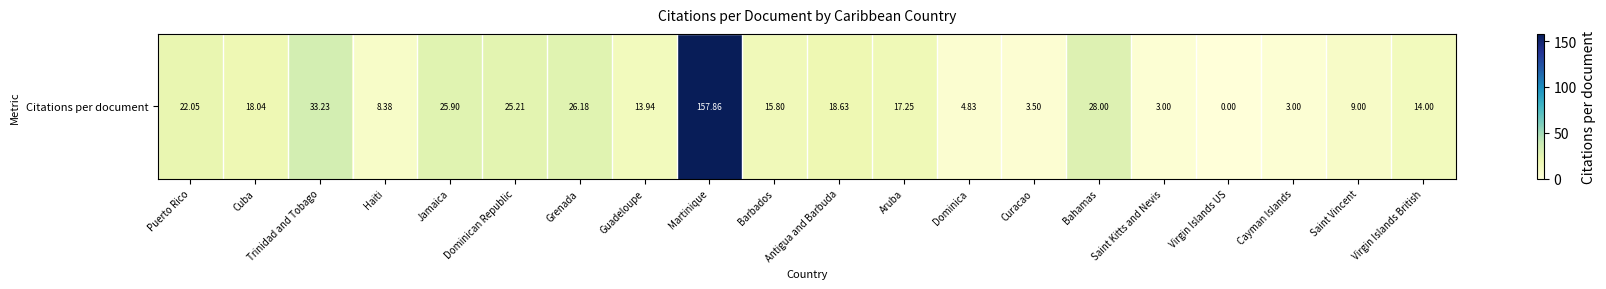

What is the change in value from Jamaica to Dominica?

-21.1